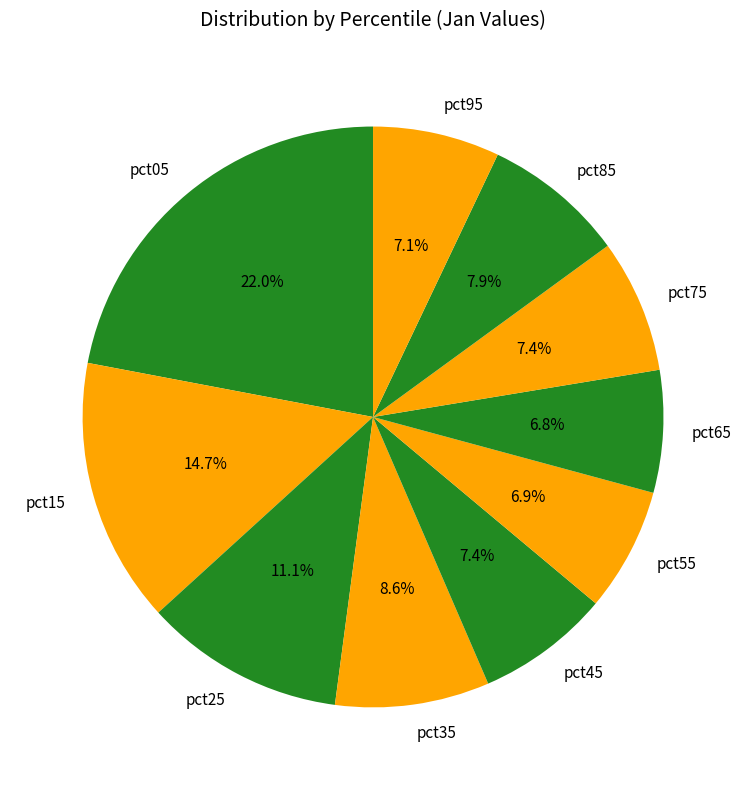

Combined, what portion of the pie is pct35 and pct05?

30.6%